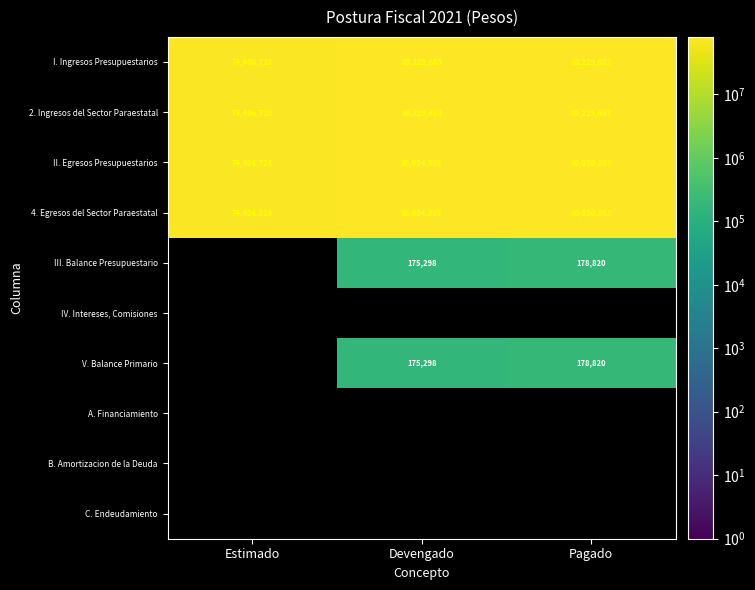

True or false: II. Egresos Presupuestarios has a value of 80050863 at Pagado.

True